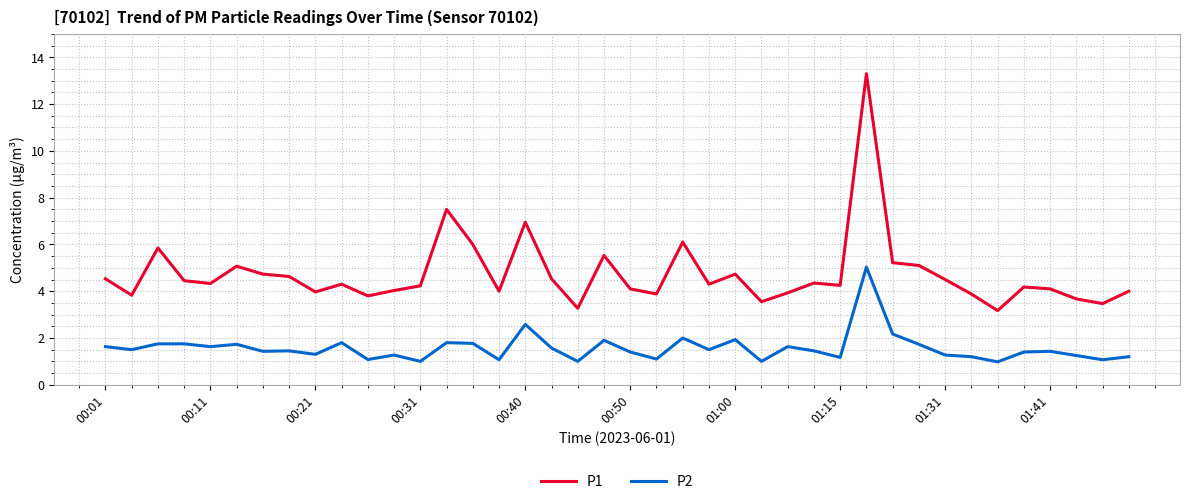

What is the average value of the P2 series?

1.6